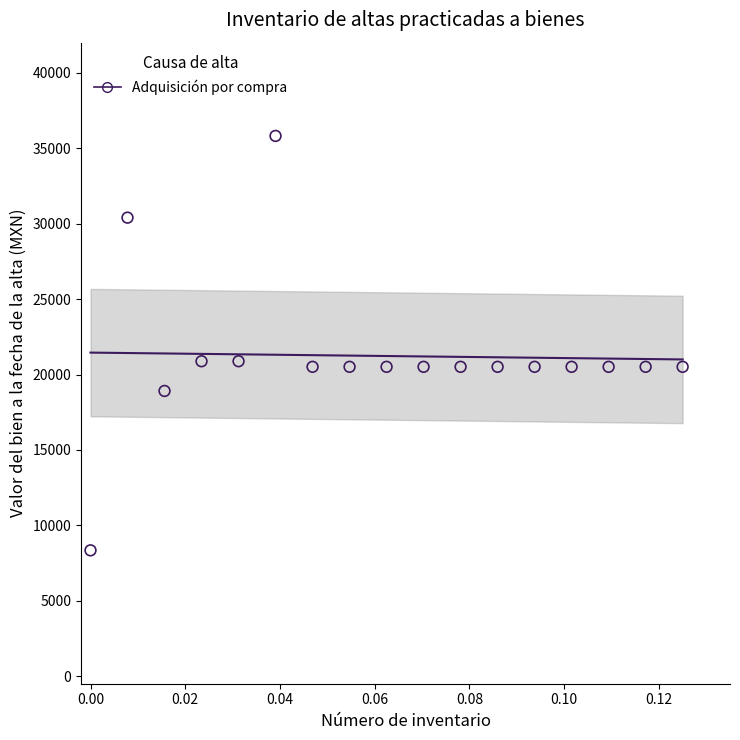

What is the range of Y values (max minus min)?

27474.4